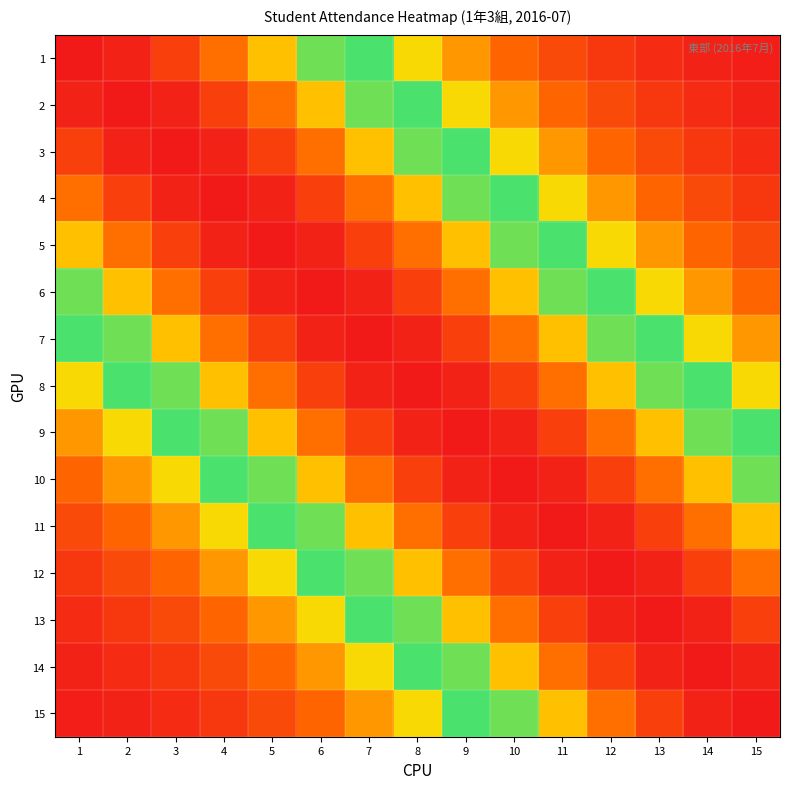

What is the greatest value displayed?

1.0